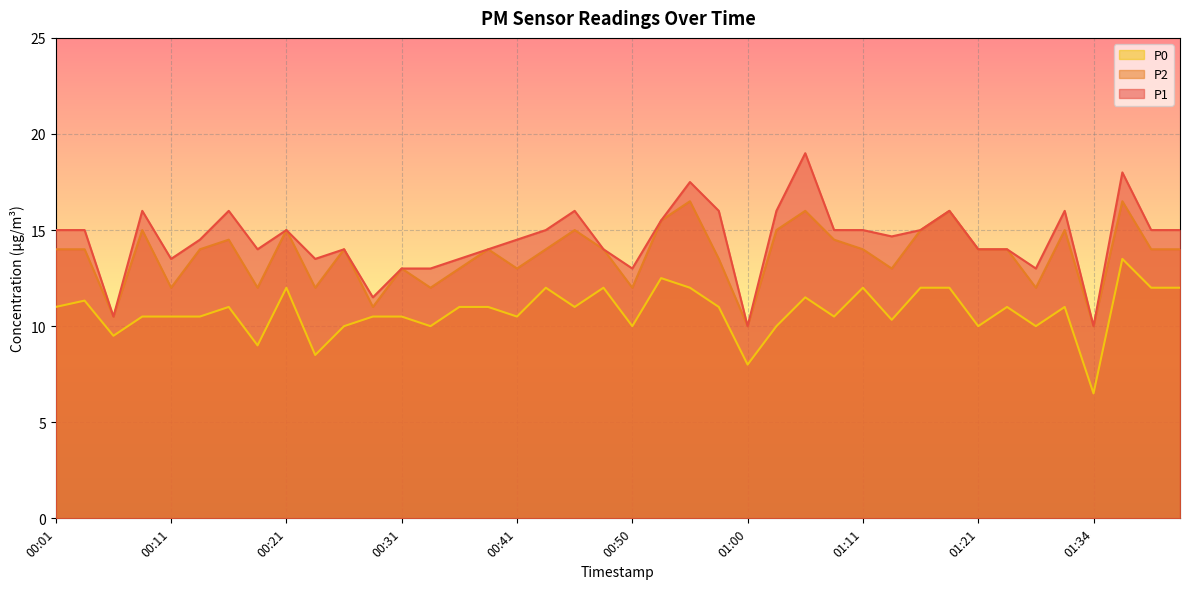

Which series changed the most between 00:16 and 01:26?

P1